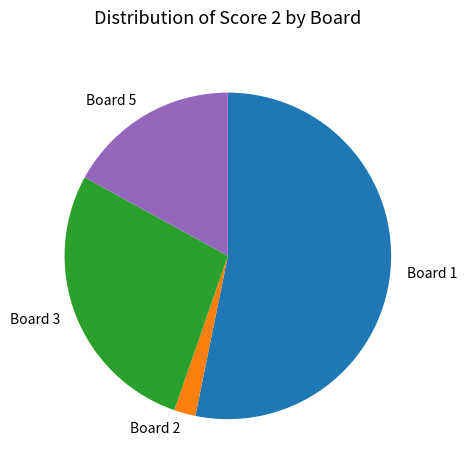

True or false: Board 5 accounts for 17% of the total.

True